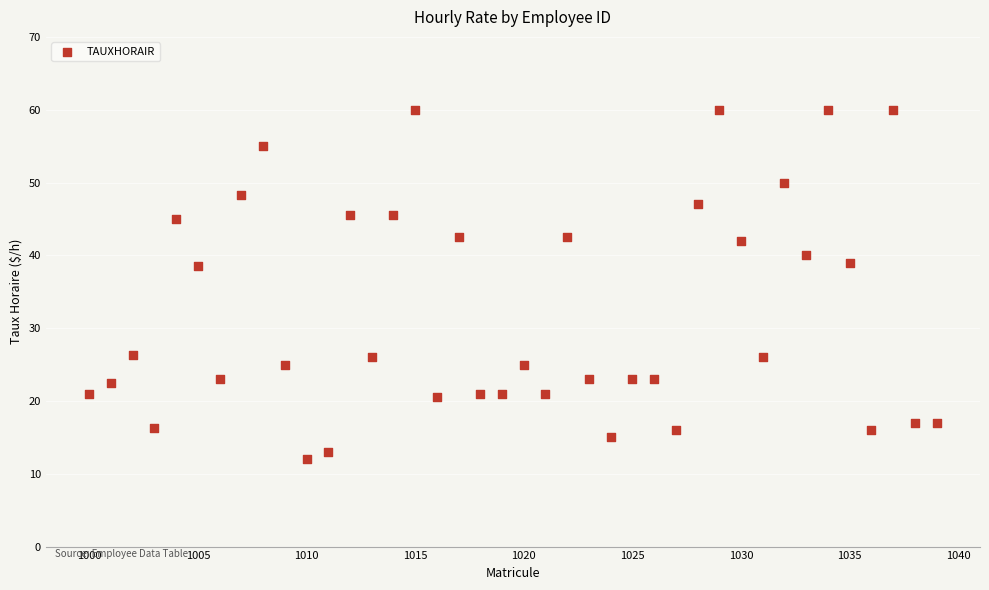

What is the range of X values (max minus min)?

39.0